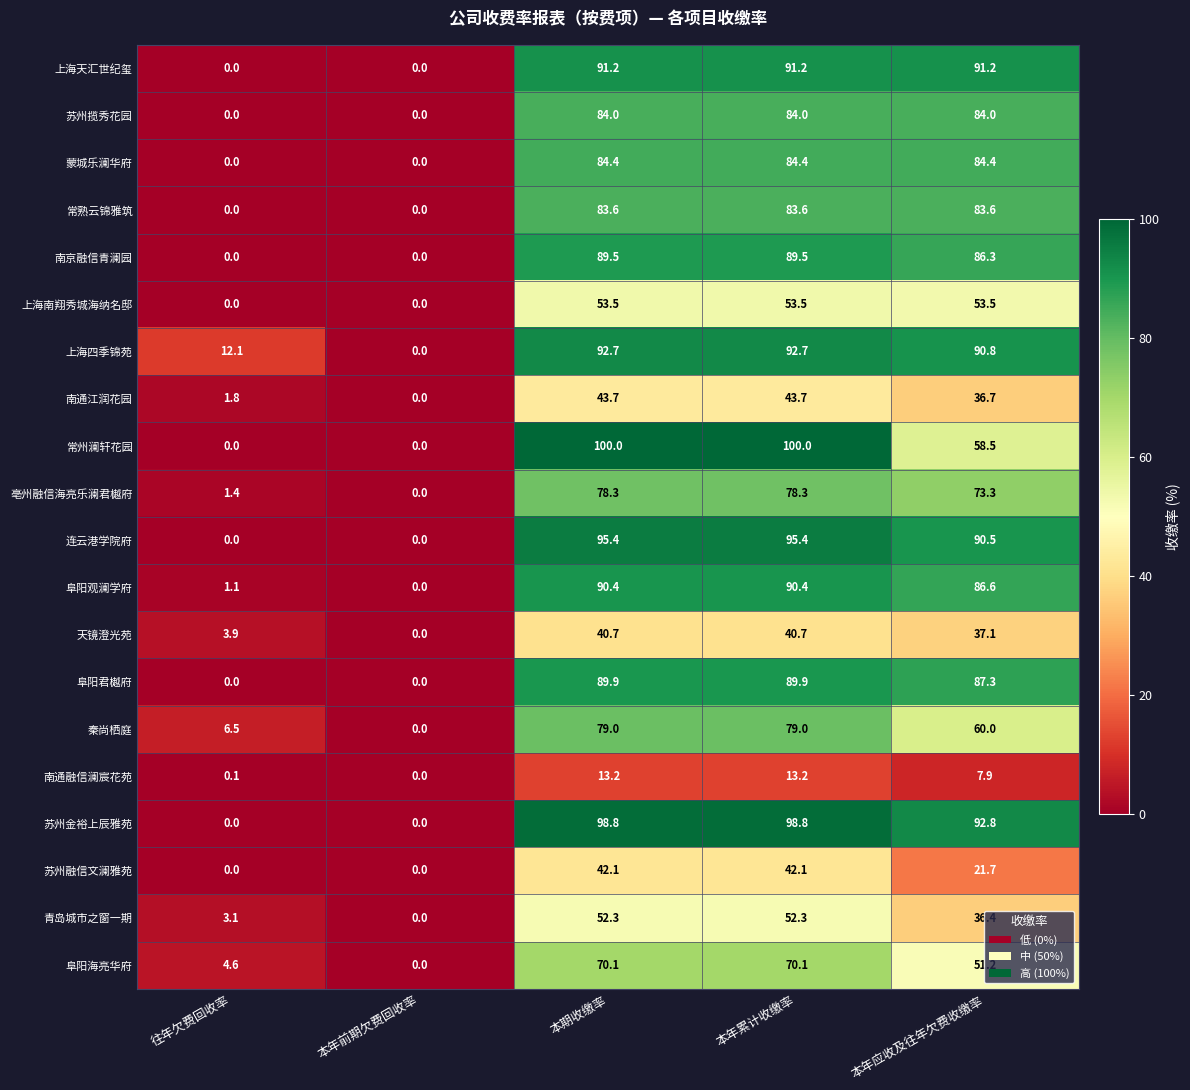

At how many categories does at least one series exceed 39?

3